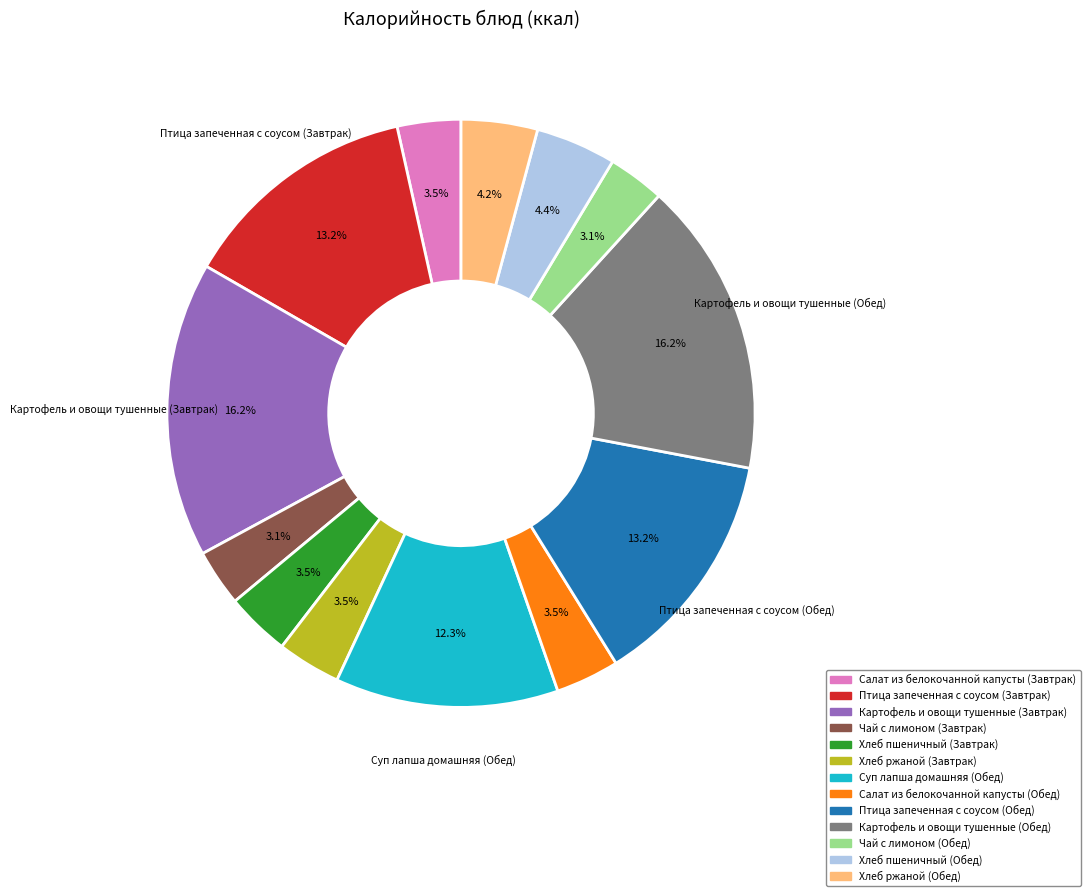

Is it true that Суп лапша домашняя (Обед) is 12% of the pie?

True